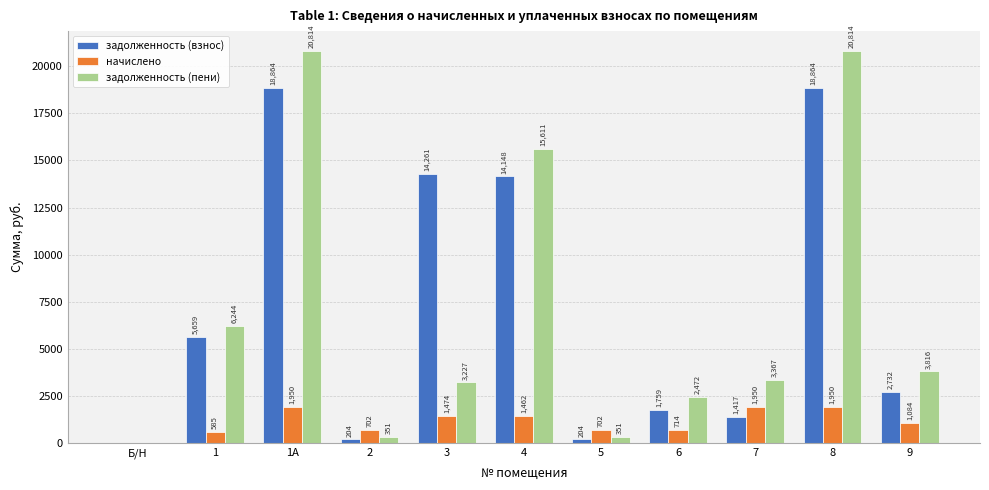

Which series has the largest total across all categories?

задолженность (взнос)